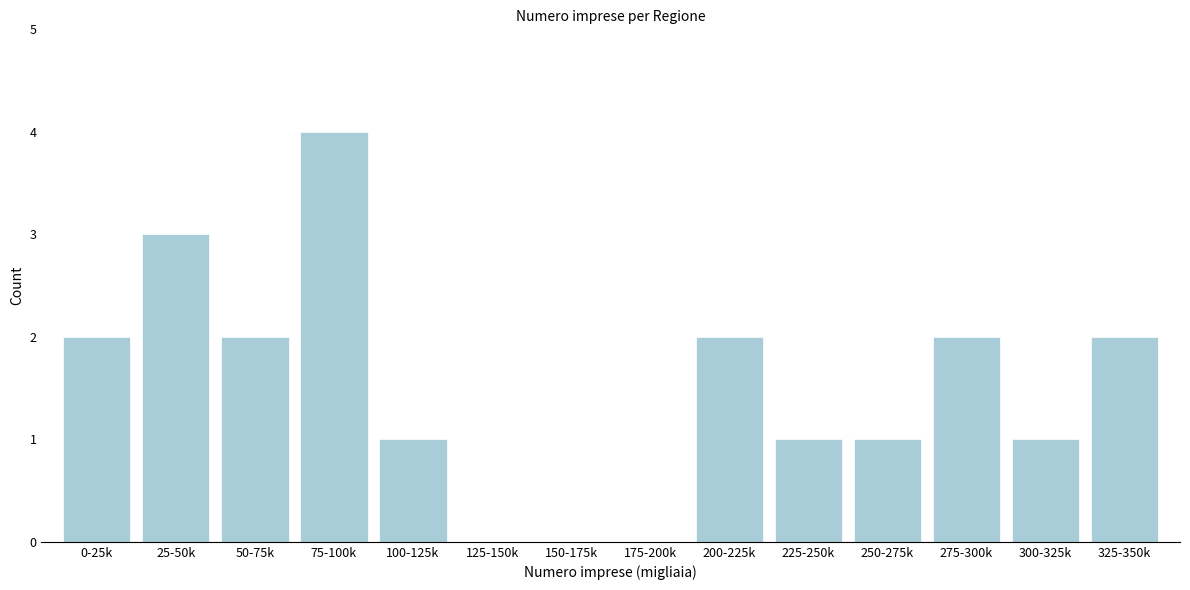

Reading right to left, what are all the values shown in this chart?

325-350k=2	300-325k=1	275-300k=2	250-275k=1	225-250k=1	200-225k=2	175-200k=0	150-175k=0	125-150k=0	100-125k=1	75-100k=4	50-75k=2	25-50k=3	0-25k=2